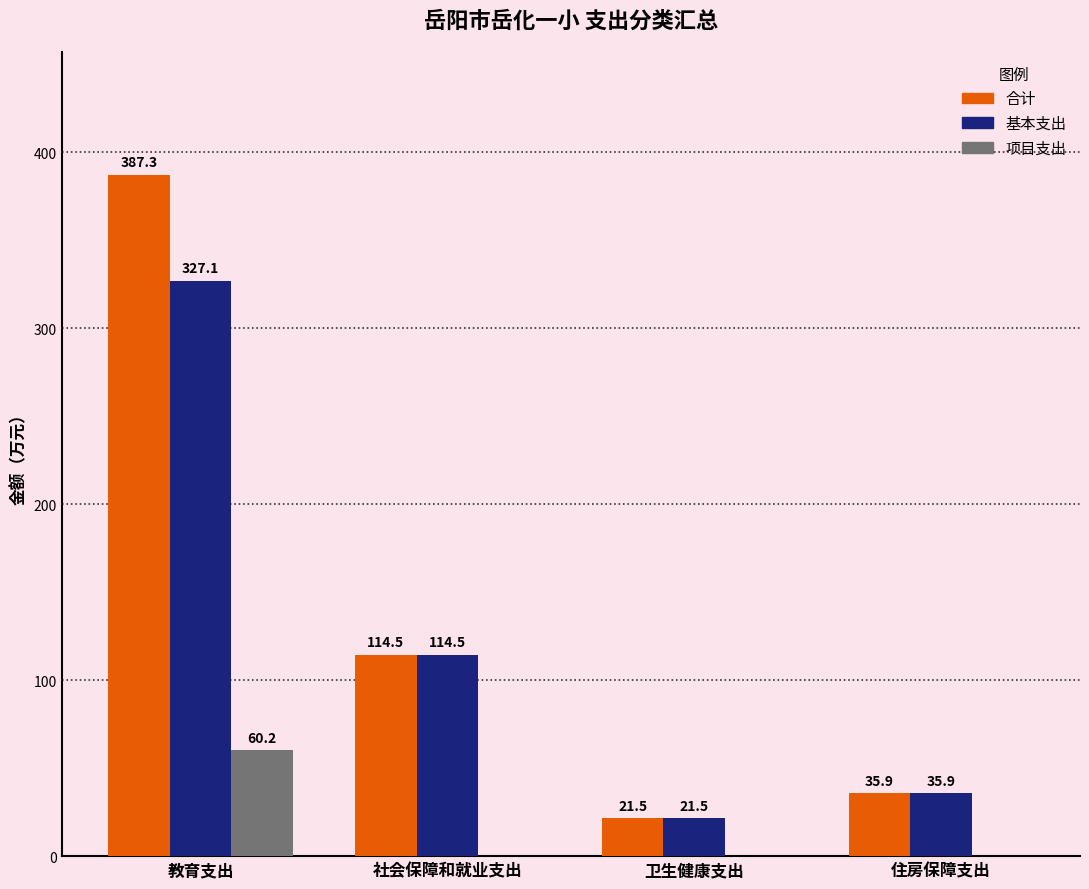

Is it true that 合计 equals 35.9 at 住房保障支出?

True